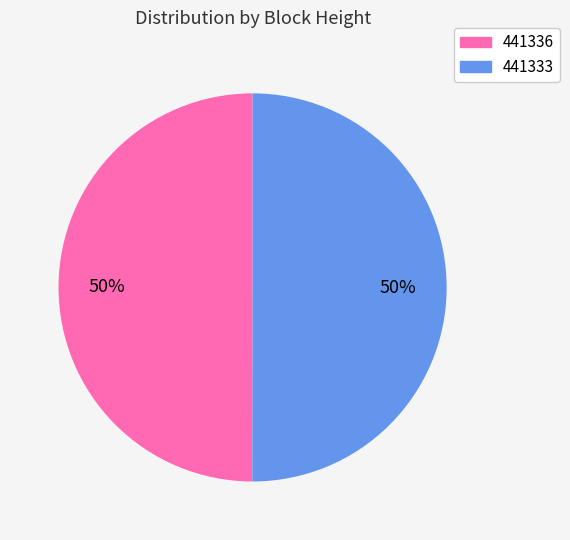

To the nearest percent, what is the average slice percentage?

50%